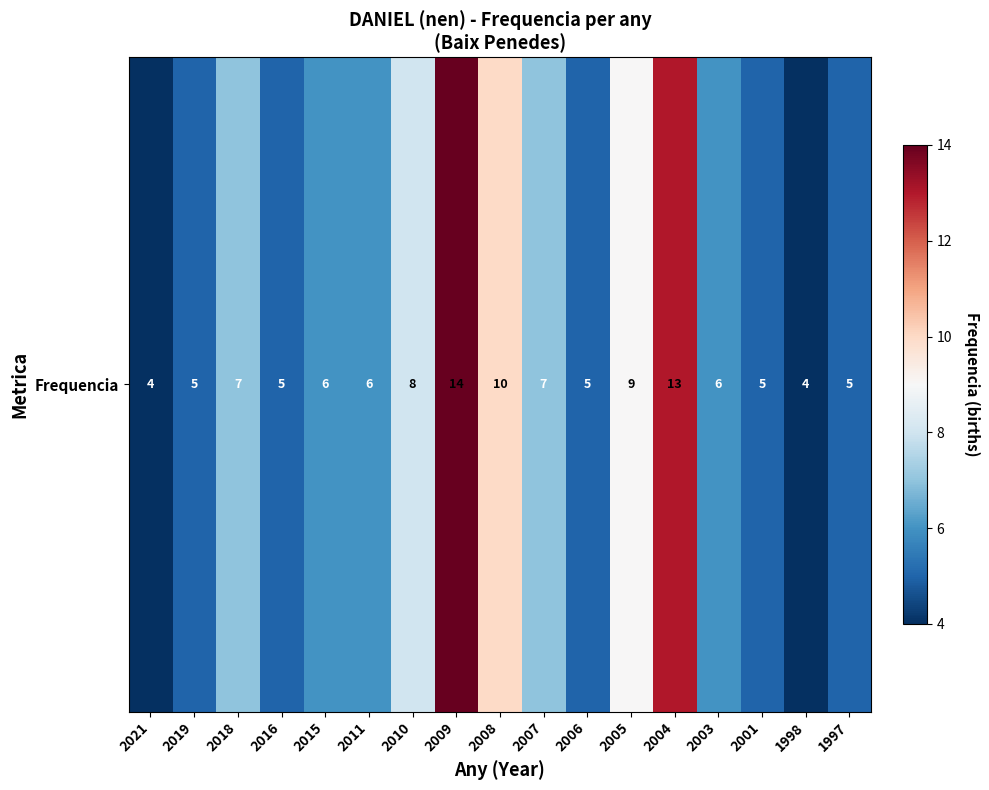

What is the maximum value shown in the chart?

14